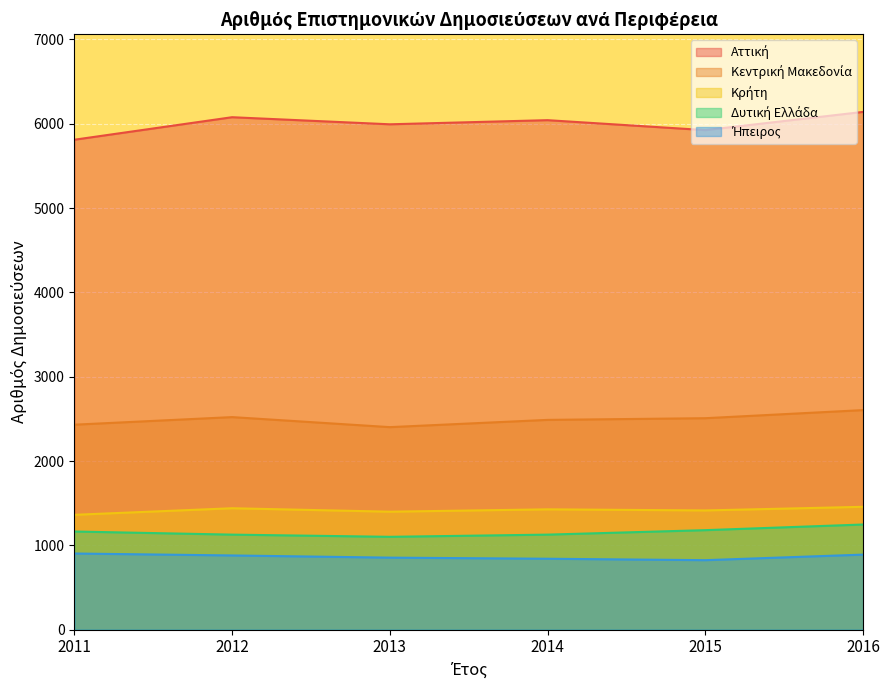

Reading left to right, list all the values displayed in this chart.

Αττική: 5811	6078	5994	6043	5925	6141
Κεντρική Μακεδονία: 2431	2521	2402	2488	2508	2604
Κρήτη: 1362	1440	1399	1427	1414	1457
Δυτική Ελλάδα: 1164	1127	1101	1127	1180	1247
Ήπειρος: 903	880	854	841	824	890